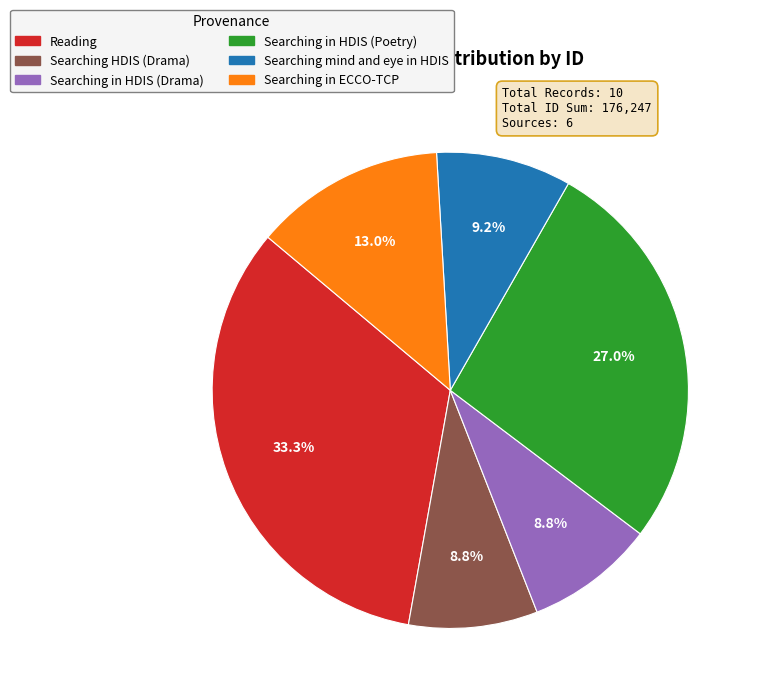

How many slices are in this pie chart?

6